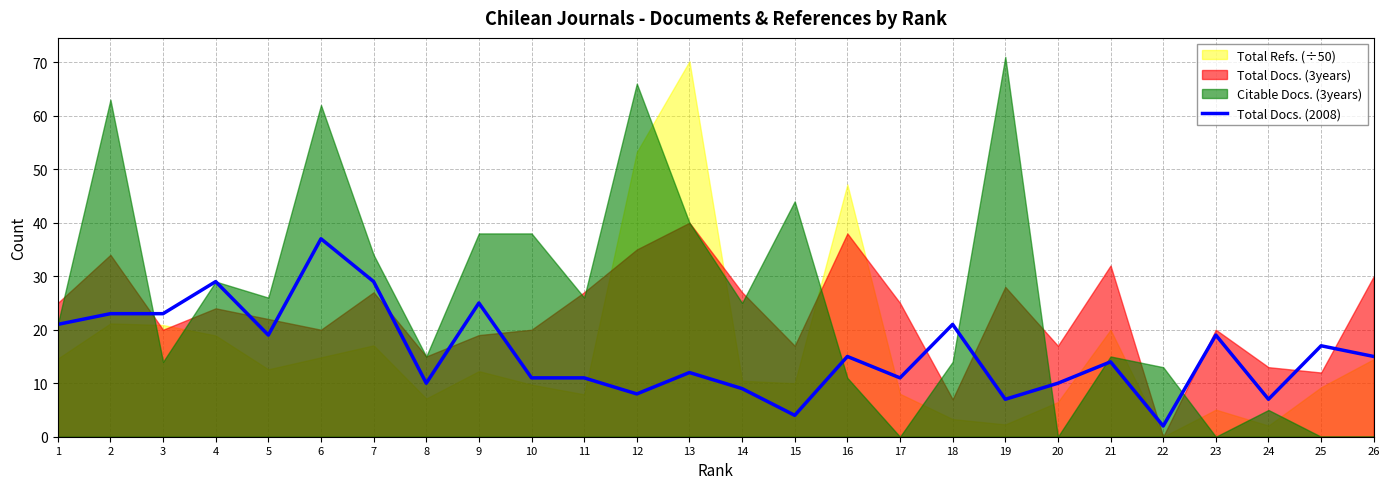

Reading left to right, extract all data points from this chart.

21	23	23	29	19	37	29	10	25	11	11	8	12	9	4	15	11	21	7	10	14	2	19	7	17	15